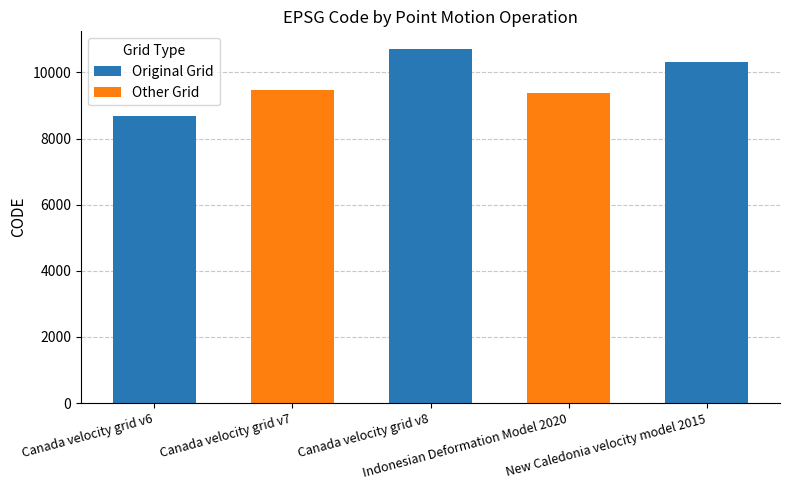

What position from the left is Indonesian Deformation Model 2020?

4